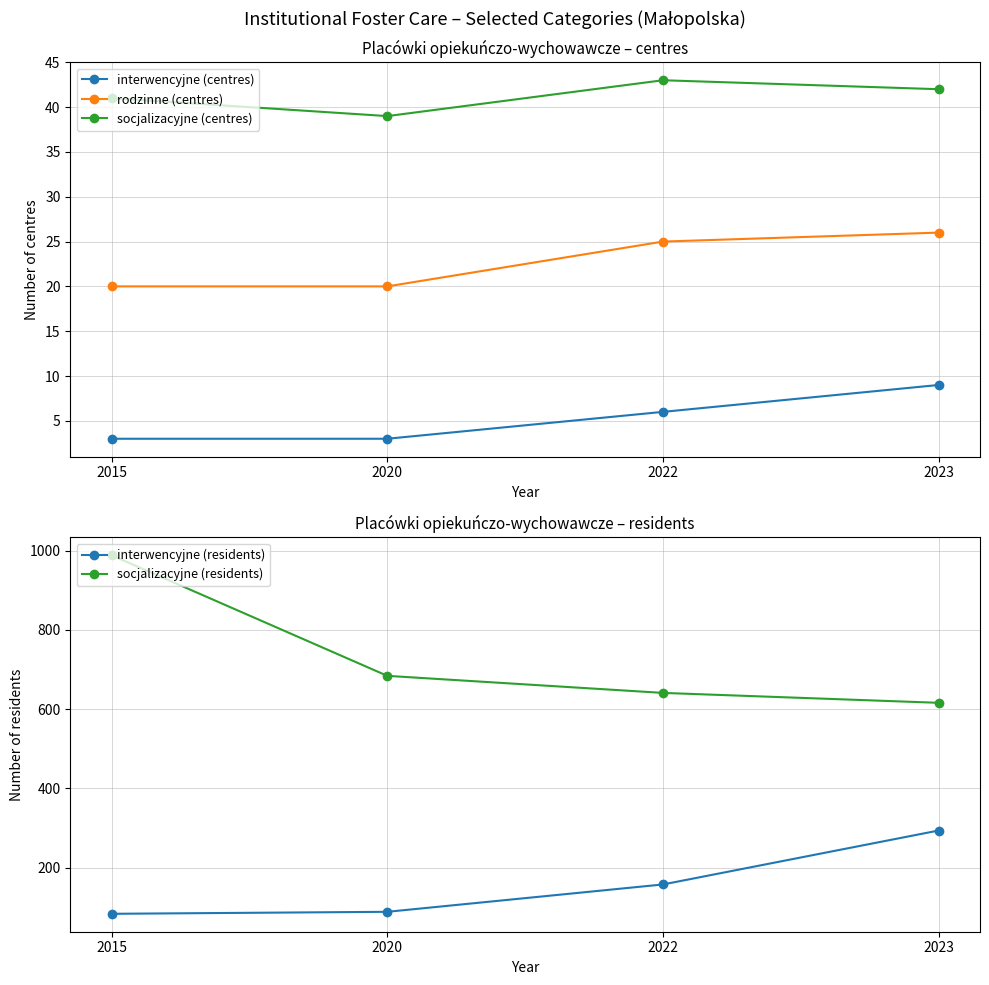

At which label does socjalizacyjne (centres) first exceed 42?

2022